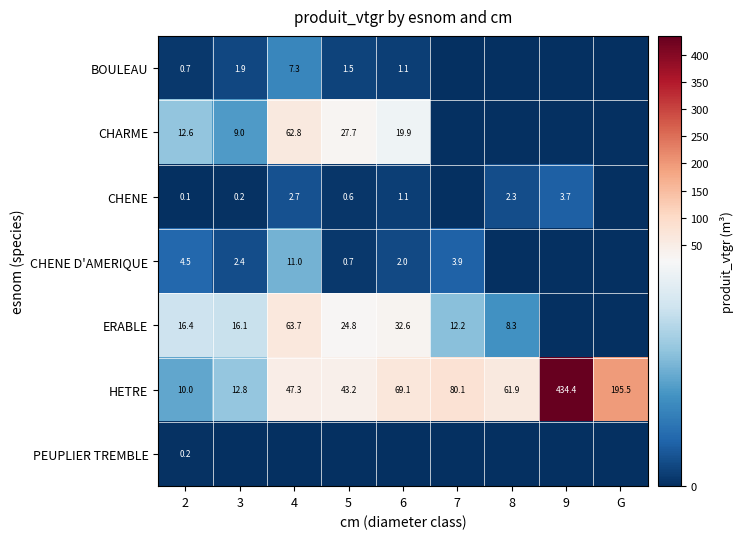

What is the total value across all series at 9?

438.2